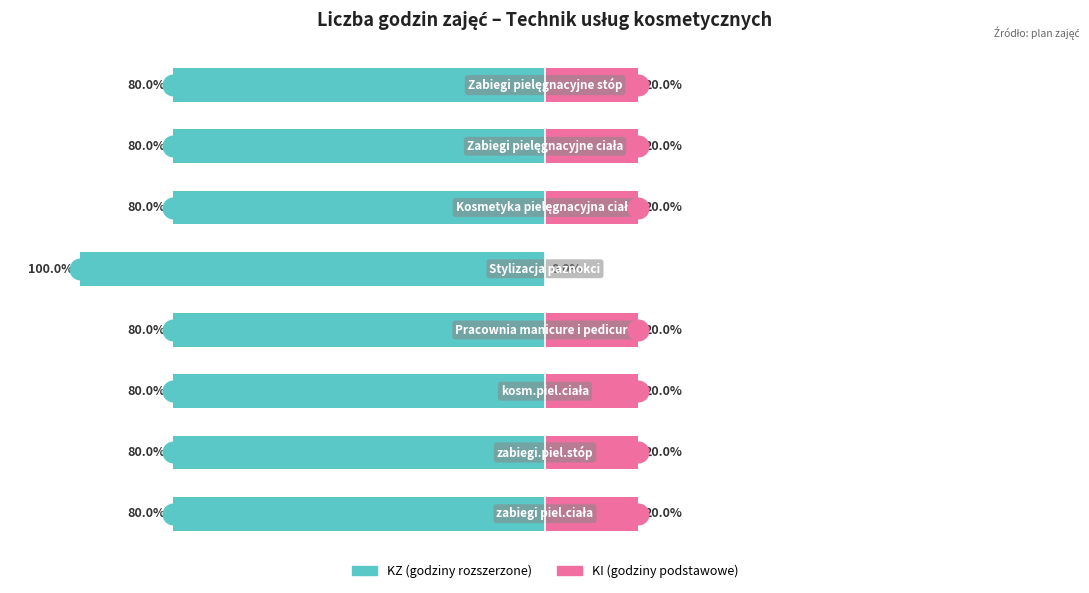

Reading left to right, what are all the values shown in this chart?

KZ (godziny rozszerzone): -80	-80	-80	-80	-100	-80	-80	-80
KI (godziny podstawowe): 20	20	20	20	0	20	20	20